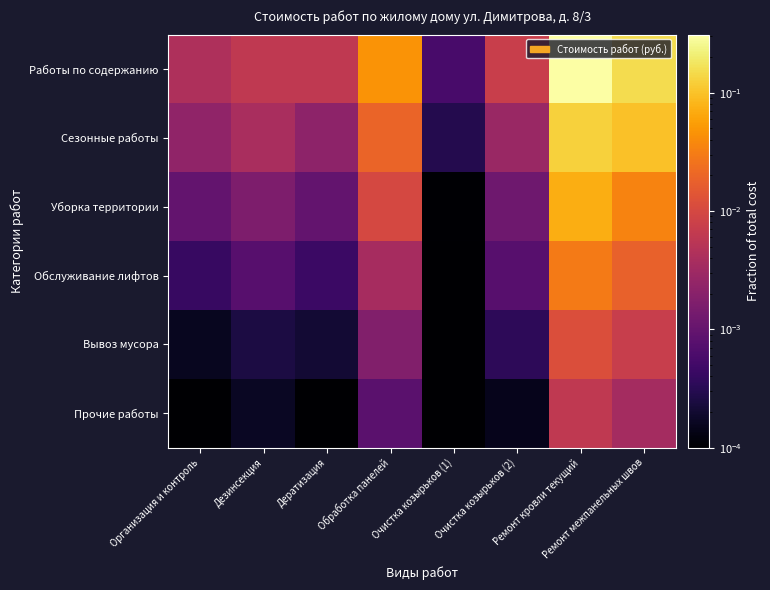

Reading left to right, list all the values displayed in this chart.

Работы по содержанию: Организация и контроль=0.0	Дезинсекция=0.0	Дератизация=0.0	Обработка панелей=0.0	Очистка козырьков (1)=0.0	Очистка козырьков (2)=0.0	Ремонт кровли текущий=0.3	Ремонт межпанельных швов=0.2
Сезонные работы: Организация и контроль=0.0	Дезинсекция=0.0	Дератизация=0.0	Обработка панелей=0.0	Очистка козырьков (1)=0.0	Очистка козырьков (2)=0.0	Ремонт кровли текущий=0.1	Ремонт межпанельных швов=0.1
Уборка территории: Организация и контроль=0.0	Дезинсекция=0.0	Дератизация=0.0	Обработка панелей=0.0	Очистка козырьков (1)=0.0	Очистка козырьков (2)=0.0	Ремонт кровли текущий=0.1	Ремонт межпанельных швов=0.0
Обслуживание лифтов: Организация и контроль=0.0	Дезинсекция=0.0	Дератизация=0.0	Обработка панелей=0.0	Очистка козырьков (1)=0.0	Очистка козырьков (2)=0.0	Ремонт кровли текущий=0.0	Ремонт межпанельных швов=0.0
Вывоз мусора: Организация и контроль=0.0	Дезинсекция=0.0	Дератизация=0.0	Обработка панелей=0.0	Очистка козырьков (1)=0.0	Очистка козырьков (2)=0.0	Ремонт кровли текущий=0.0	Ремонт межпанельных швов=0.0
Прочие работы: Организация и контроль=0.0	Дезинсекция=0.0	Дератизация=0.0	Обработка панелей=0.0	Очистка козырьков (1)=0.0	Очистка козырьков (2)=0.0	Ремонт кровли текущий=0.0	Ремонт межпанельных швов=0.0